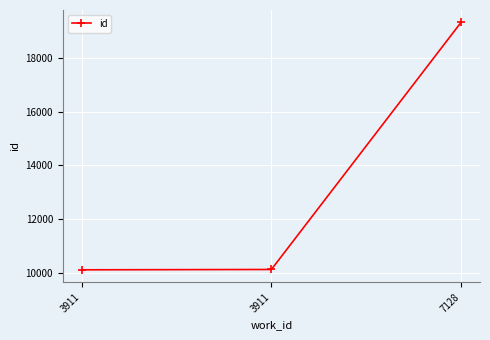

At which label does the data first exceed 10128?

7128